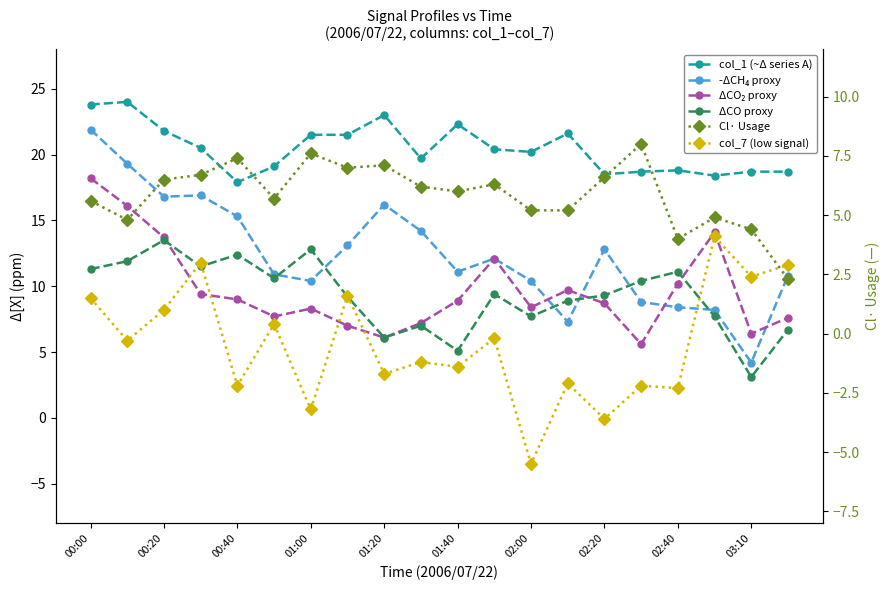

Between 18 and 19, which series saw the biggest shift?

-ΔCH₄ proxy